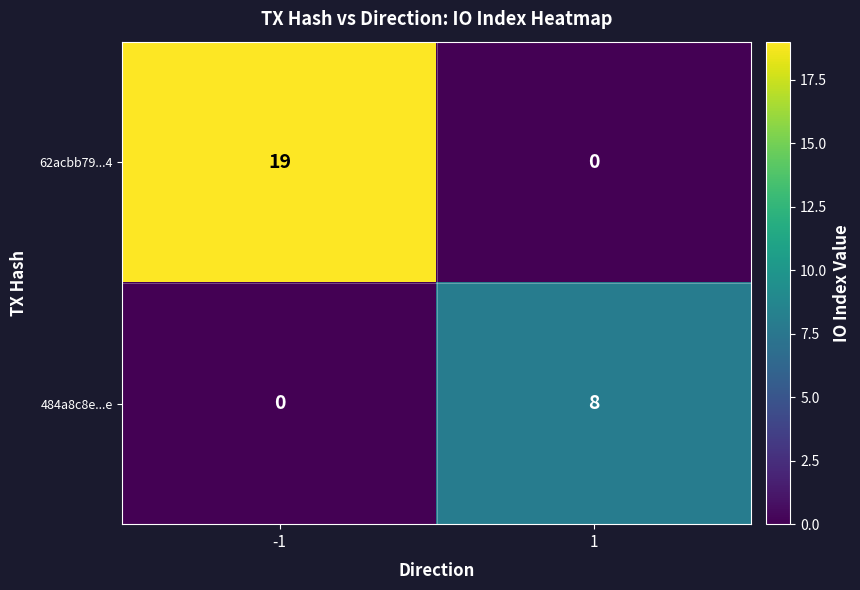

What is the maximum value for 484a8c8e...e?

8